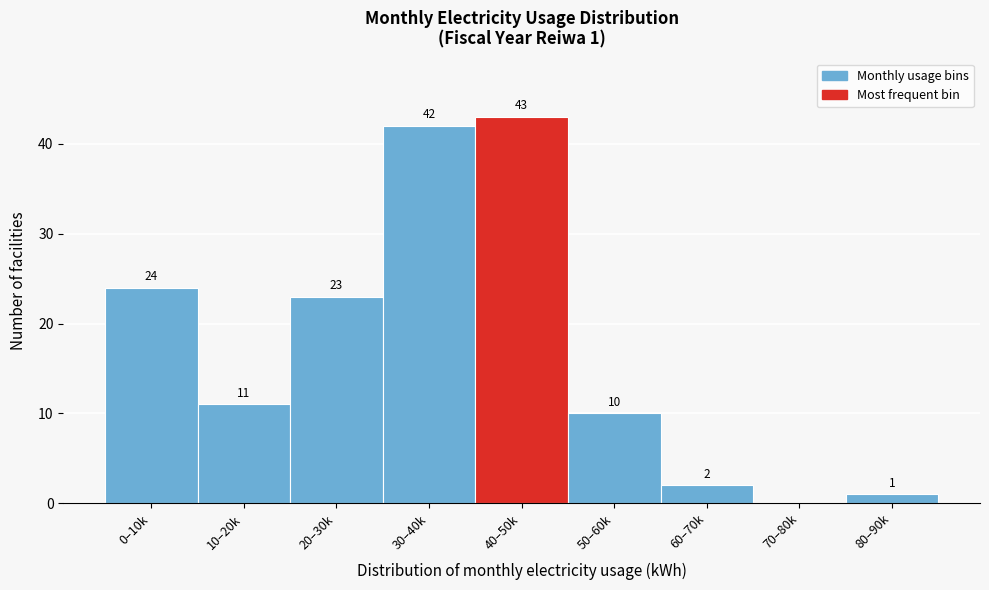

Reading right to left, transcribe all the data shown in this chart.

80–90k=1	70–80k=0	60–70k=2	50–60k=10	40–50k=43	30–40k=42	20–30k=23	10–20k=11	0–10k=24